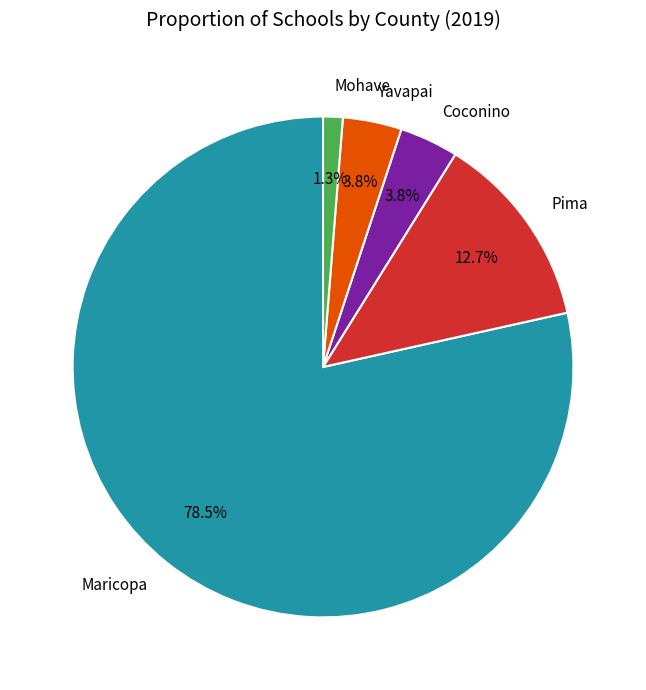

Does any single category account for the majority?

Yes